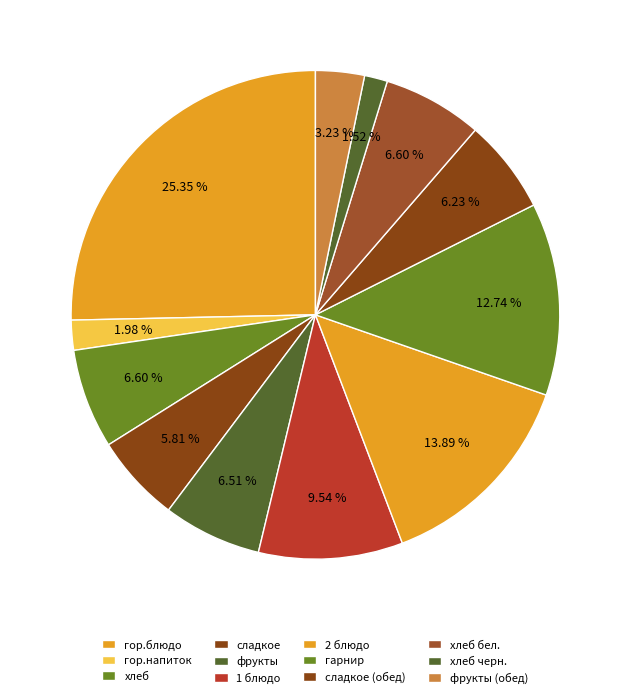

Is it true that гор.блюдо is 25% of the pie?

True